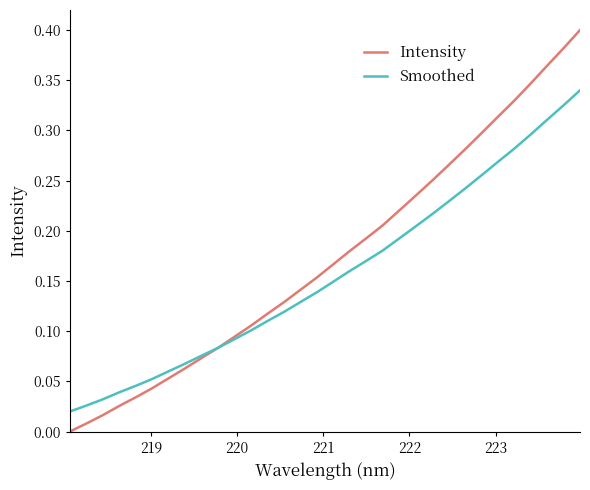

List the series in order of their peak value, highest first.

Intensity, Smoothed